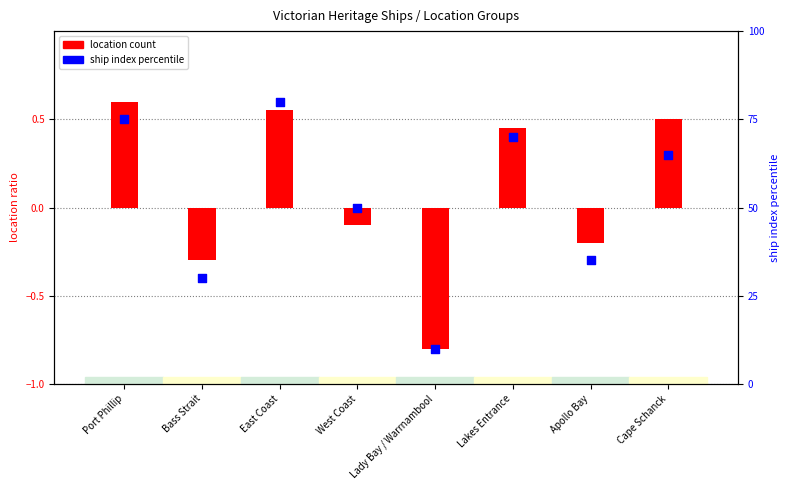

Which has a higher value, Cape Schanck or Port Phillip?

Port Phillip